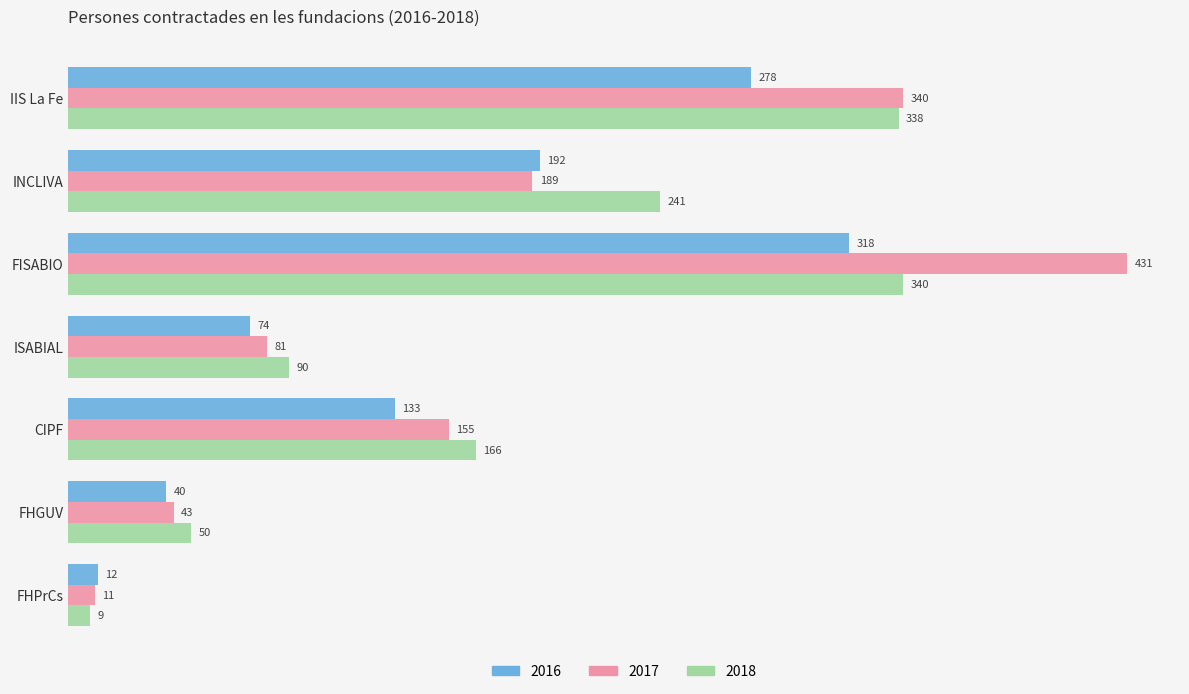

Which series has the widest spread of values?

2017